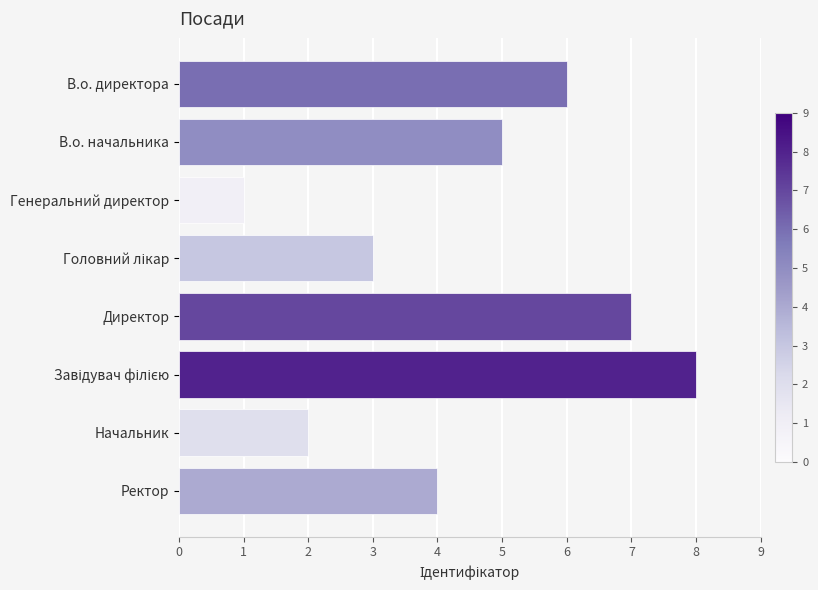

Which has a higher value, Ректор or Начальник?

Ректор